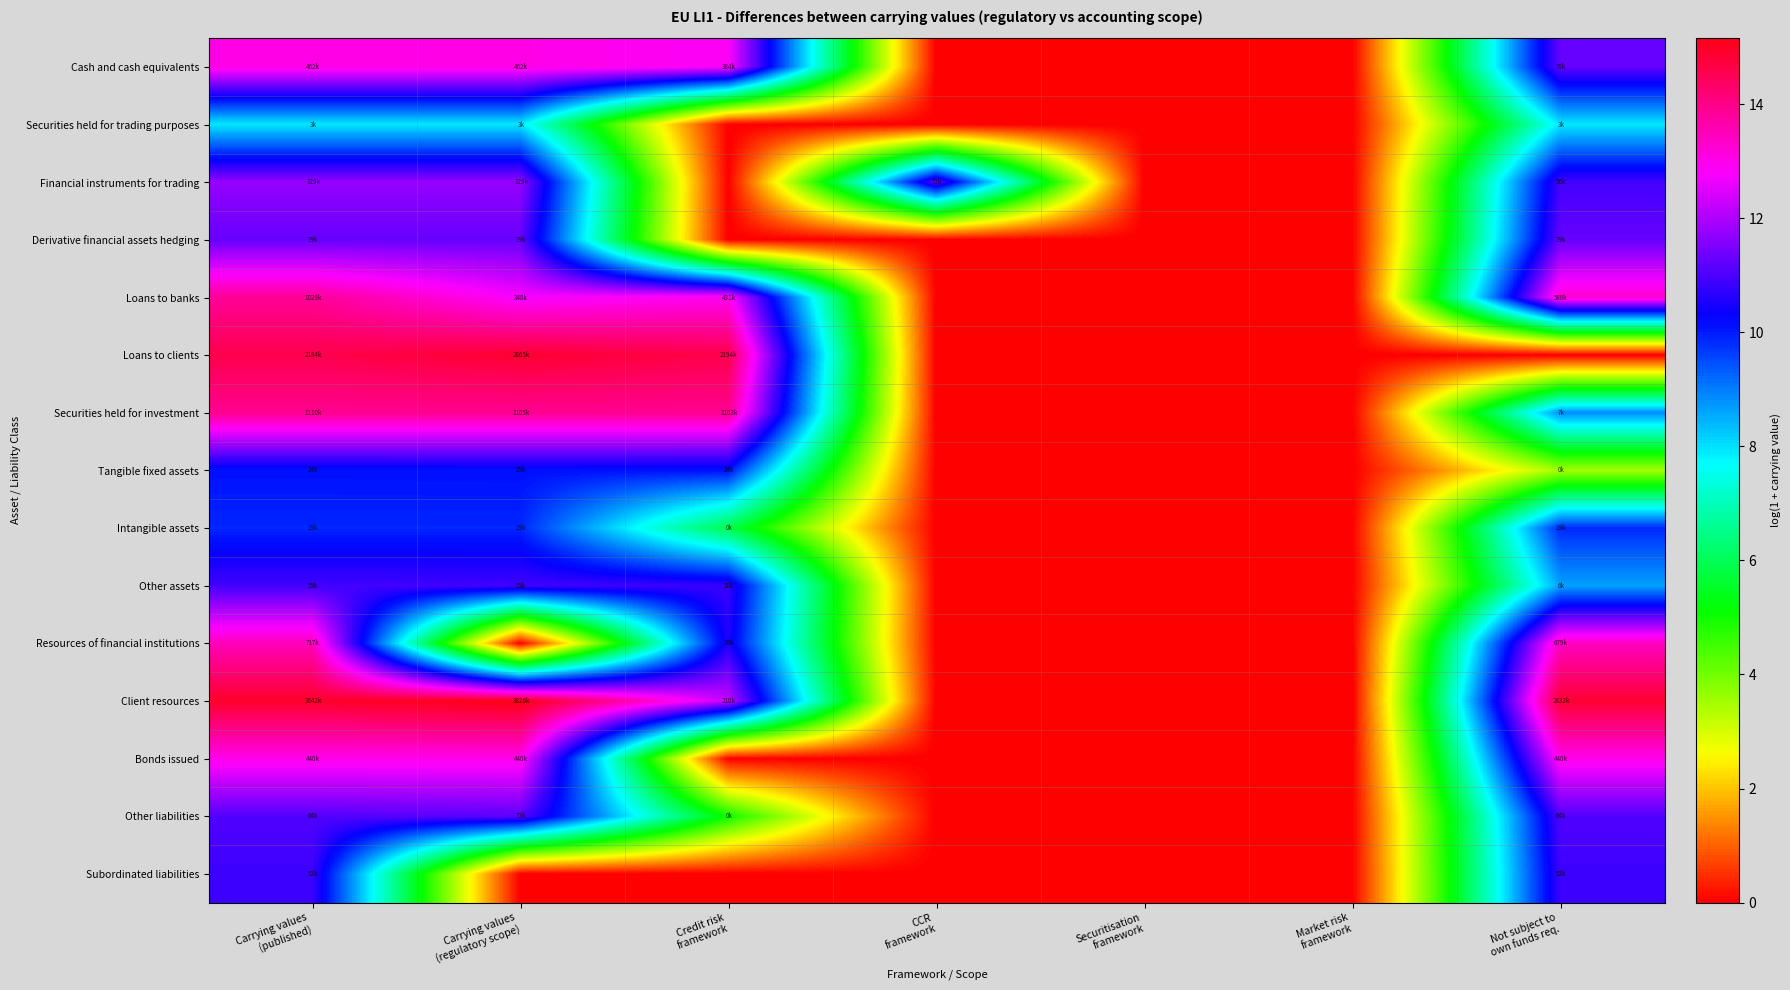

Reading left to right, transcribe all the data shown in this chart.

Cash and cash equivalents: Carrying values
(published)=13.0	Carrying values
(regulatory scope)=13.0	Credit risk
framework=12.9	CCR
framework=0.0	Securitisation
framework=0.0	Market risk
framework=0.0	Not subject to
own funds req.=11.3
Securities held for trading purposes: Carrying values
(published)=7.9	Carrying values
(regulatory scope)=7.9	Credit risk
framework=0.0	CCR
framework=0.0	Securitisation
framework=0.0	Market risk
framework=0.0	Not subject to
own funds req.=7.9
Financial instruments for trading: Carrying values
(published)=11.8	Carrying values
(regulatory scope)=11.8	Credit risk
framework=0.0	CCR
framework=11.2	Securitisation
framework=0.0	Market risk
framework=0.0	Not subject to
own funds req.=10.9
Derivative financial assets hedging: Carrying values
(published)=11.3	Carrying values
(regulatory scope)=11.3	Credit risk
framework=0.0	CCR
framework=0.0	Securitisation
framework=0.0	Market risk
framework=0.0	Not subject to
own funds req.=11.3
Loans to banks: Carrying values
(published)=13.8	Carrying values
(regulatory scope)=12.8	Credit risk
framework=13.0	CCR
framework=0.0	Securitisation
framework=0.0	Market risk
framework=0.0	Not subject to
own funds req.=13.3
Loans to clients: Carrying values
(published)=14.6	Carrying values
(regulatory scope)=14.9	Credit risk
framework=14.6	CCR
framework=0.0	Securitisation
framework=0.0	Market risk
framework=0.0	Not subject to
own funds req.=0.0
Securities held for investment: Carrying values
(published)=13.9	Carrying values
(regulatory scope)=13.9	Credit risk
framework=13.9	CCR
framework=0.0	Securitisation
framework=0.0	Market risk
framework=0.0	Not subject to
own funds req.=8.8
Tangible fixed assets: Carrying values
(published)=10.1	Carrying values
(regulatory scope)=10.1	Credit risk
framework=10.1	CCR
framework=0.0	Securitisation
framework=0.0	Market risk
framework=0.0	Not subject to
own funds req.=3.5
Intangible assets: Carrying values
(published)=9.9	Carrying values
(regulatory scope)=9.9	Credit risk
framework=5.9	CCR
framework=0.0	Securitisation
framework=0.0	Market risk
framework=0.0	Not subject to
own funds req.=9.9
Other assets: Carrying values
(published)=10.9	Carrying values
(regulatory scope)=10.9	Credit risk
framework=10.8	CCR
framework=0.0	Securitisation
framework=0.0	Market risk
framework=0.0	Not subject to
own funds req.=8.6
Resources of financial institutions: Carrying values
(published)=13.5	Carrying values
(regulatory scope)=0.0	Credit risk
framework=10.5	CCR
framework=0.0	Securitisation
framework=0.0	Market risk
framework=0.0	Not subject to
own funds req.=13.4
Client resources: Carrying values
(published)=14.9	Carrying values
(regulatory scope)=15.2	Credit risk
framework=12.3	CCR
framework=0.0	Securitisation
framework=0.0	Market risk
framework=0.0	Not subject to
own funds req.=14.9
Bonds issued: Carrying values
(published)=13.0	Carrying values
(regulatory scope)=13.0	Credit risk
framework=0.0	CCR
framework=0.0	Securitisation
framework=0.0	Market risk
framework=0.0	Not subject to
own funds req.=13.0
Other liabilities: Carrying values
(published)=11.1	Carrying values
(regulatory scope)=11.2	Credit risk
framework=5.0	CCR
framework=0.0	Securitisation
framework=0.0	Market risk
framework=0.0	Not subject to
own funds req.=11.1
Subordinated liabilities: Carrying values
(published)=10.9	Carrying values
(regulatory scope)=0.0	Credit risk
framework=0.0	CCR
framework=0.0	Securitisation
framework=0.0	Market risk
framework=0.0	Not subject to
own funds req.=10.9